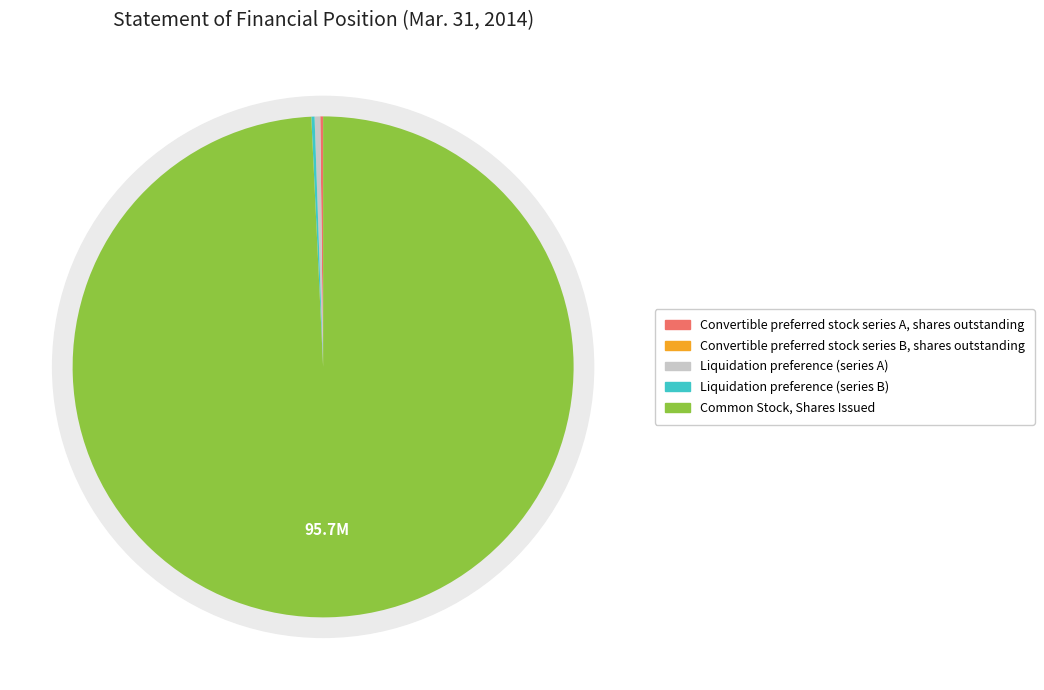

Does Convertible preferred stock series B, shares outstanding represent more than half of the total?

No